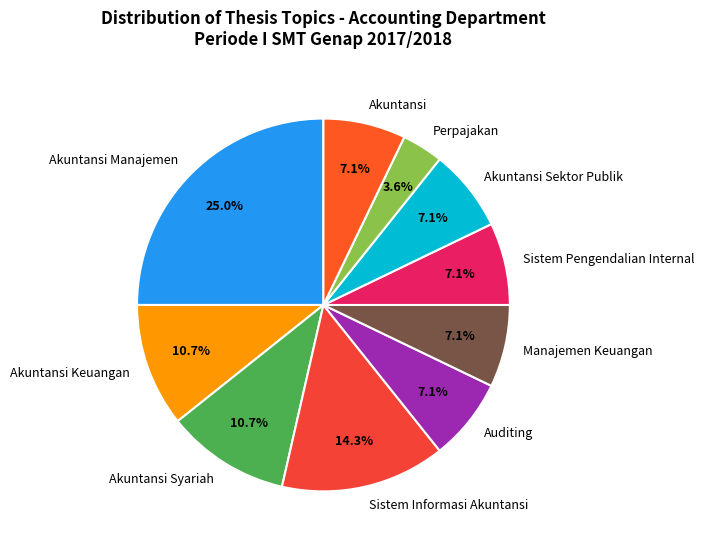

What is the smallest slice in the pie chart?

Perpajakan